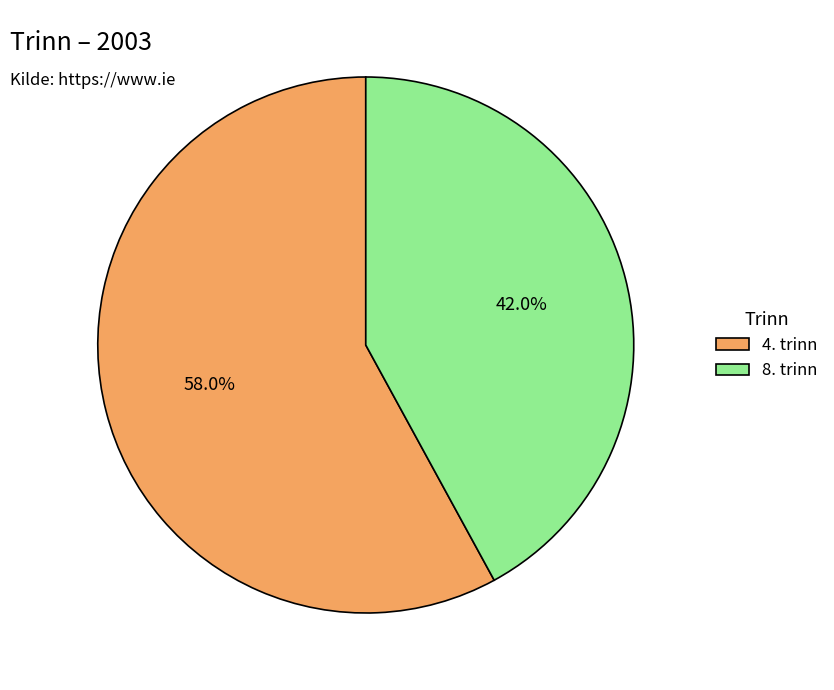

What portion of the pie excludes 4. trinn?

42.0%